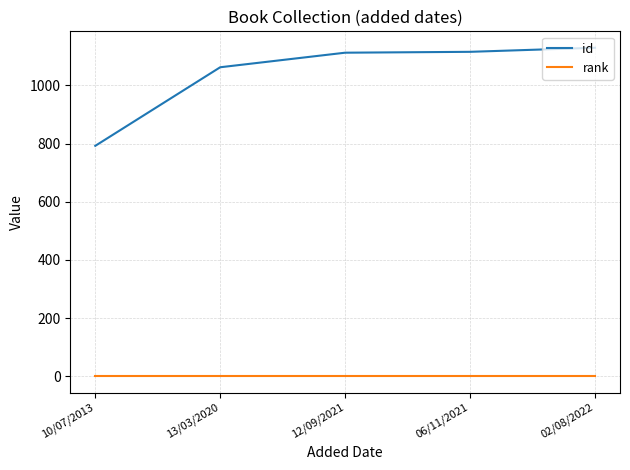

Which series has the largest total across all categories?

id